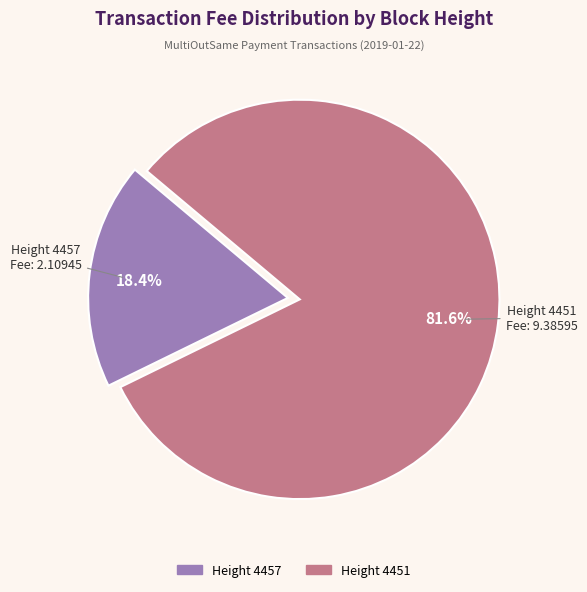

Is there a majority slice in this chart?

Yes